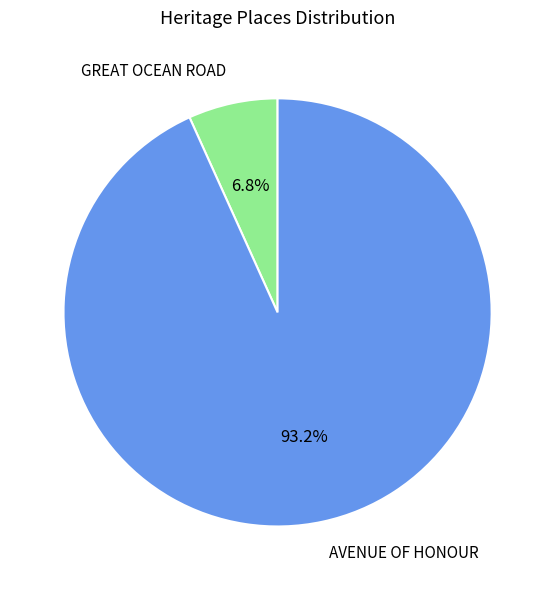

Which has a higher value, GREAT OCEAN ROAD or AVENUE OF HONOUR?

AVENUE OF HONOUR